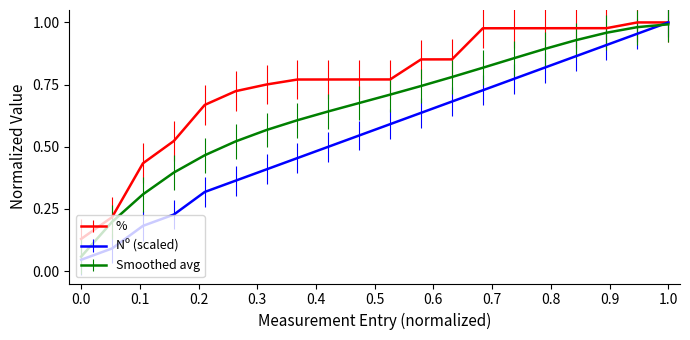

Rank the series by their average value, from lowest to highest.

Nº (scaled), Smoothed avg, %